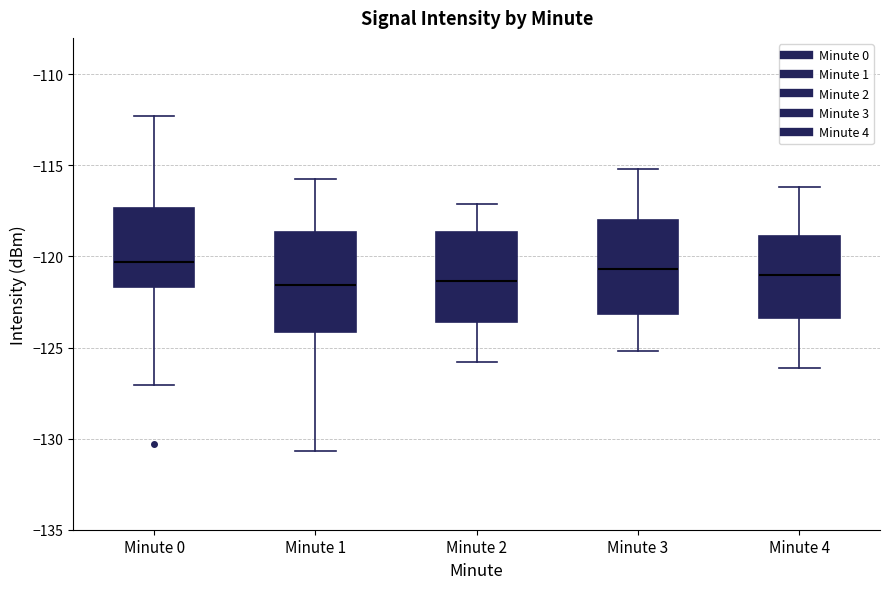

Reading left to right, transcribe this box plot: for each box, give where its median line is, the range the box spans, and where its two whiskers end, as read against the y-axis. The values are not printed on the chart, so give them approximately, as read against the axis.

Minute 0: median -120.5, box -121.5 to -117.5, whiskers -127.0 to -112.5
Minute 1: median -121.5, box -124.0 to -118.5, whiskers -130.5 to -116.0
Minute 2: median -121.5, box -123.5 to -118.5, whiskers -126.0 to -117.0
Minute 3: median -120.5, box -123.0 to -118.0, whiskers -125.0 to -115.0
Minute 4: median -121.0, box -123.5 to -119.0, whiskers -126.0 to -116.0